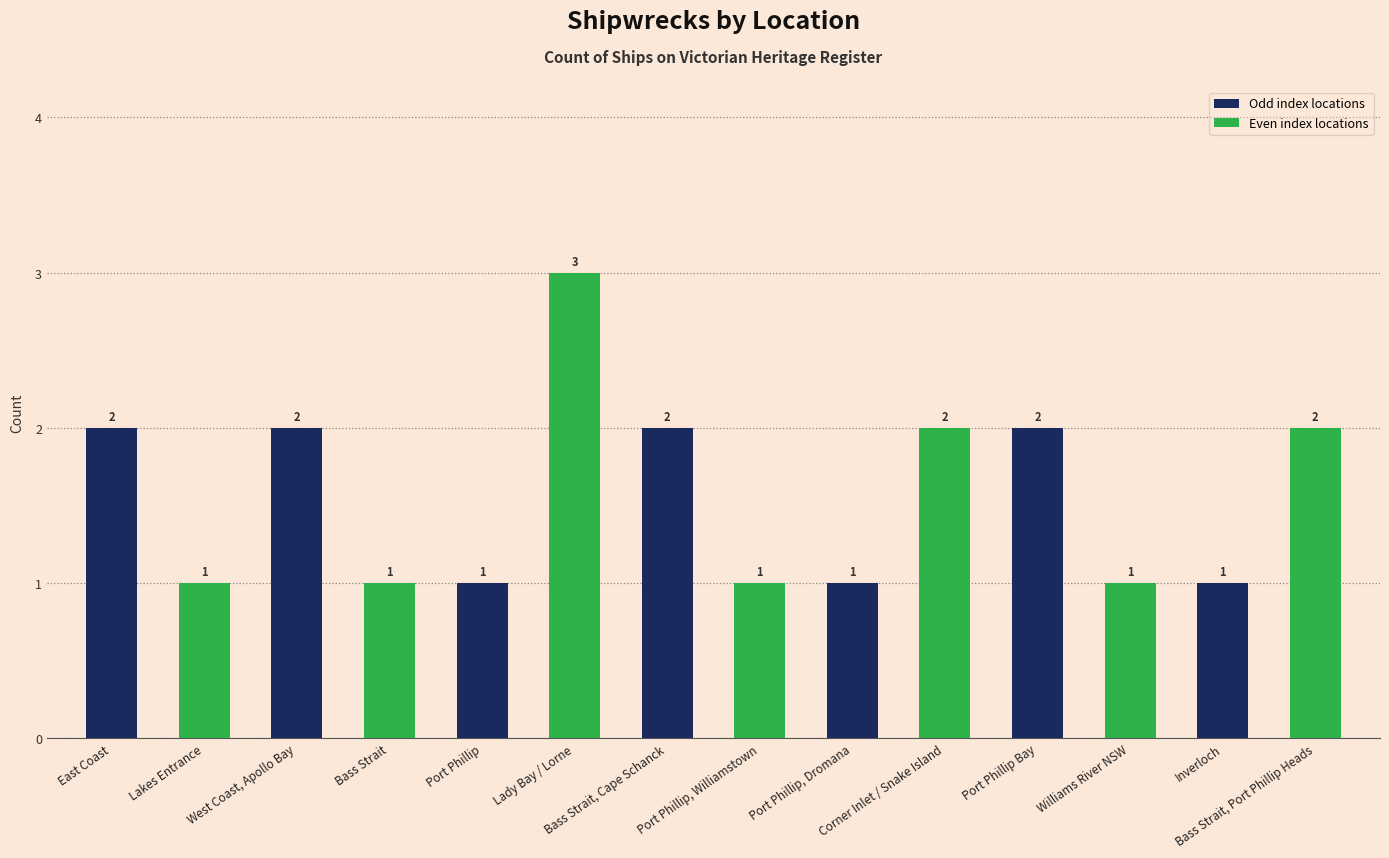

Reading left to right, transcribe all the data shown in this chart.

East Coast=2	Lakes Entrance=1	West Coast, Apollo Bay=2	Bass Strait=1	Port Phillip=1	Lady Bay / Lorne=3	Bass Strait, Cape Schanck=2	Port Phillip, Williamstown=1	Port Phillip, Dromana=1	Corner Inlet / Snake Island=2	Port Phillip Bay=2	Williams River NSW=1	Inverloch=1	Bass Strait, Port Phillip Heads=2